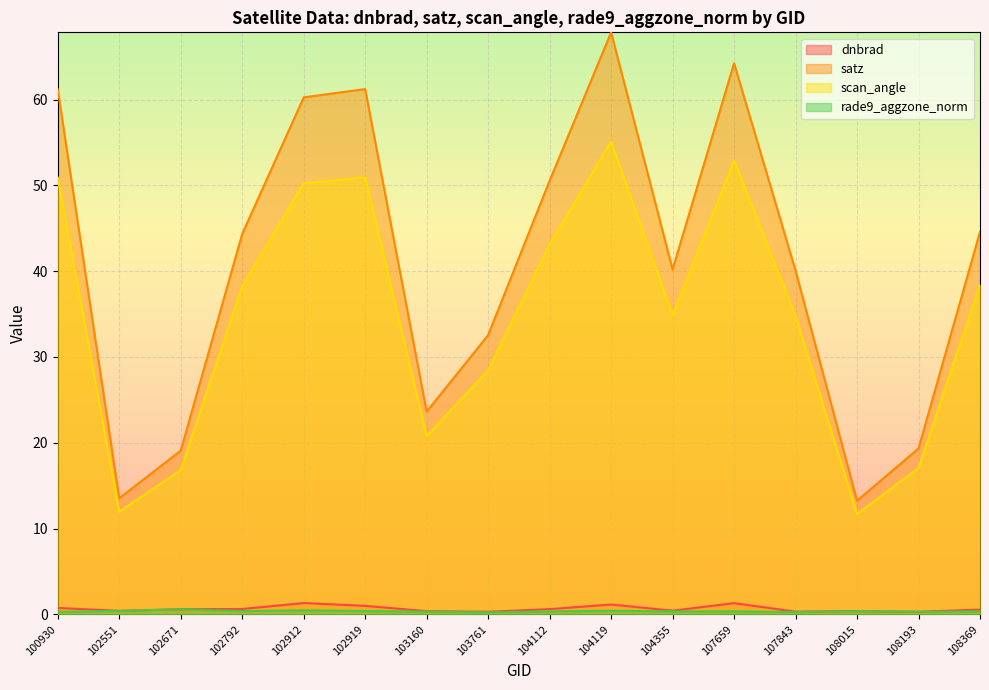

Reading left to right, extract all data points from this chart.

dnbrad: 100930=0.8	102551=0.4	102671=0.6	102792=0.6	102912=1.3	102919=1.0	103160=0.4	103761=0.3	104112=0.6	104119=1.2	104355=0.4	107659=1.3	107843=0.3	108015=0.4	108193=0.3	108369=0.6
satz: 100930=61.2	102551=13.5	102671=19.1	102792=44.3	102912=60.3	102919=61.2	103160=23.6	103761=32.6	104112=50.5	104119=67.8	104355=40.2	107659=64.2	107843=40.1	108015=13.2	108193=19.3	108369=44.6
scan_angle: 100930=50.9	102551=12.0	102671=16.8	102792=38.2	102912=50.3	102919=50.9	103160=20.8	103761=28.5	104112=43.1	104119=55.1	104355=34.9	107659=52.9	107843=34.8	108015=11.7	108193=17.0	108369=38.4
rade9_aggzone_norm: 100930=0.3	102551=0.4	102671=0.6	102792=0.4	102912=0.5	102919=0.4	103160=0.3	103761=0.2	104112=0.3	104119=0.4	104355=0.3	107659=0.4	107843=0.3	108015=0.4	108193=0.3	108369=0.3